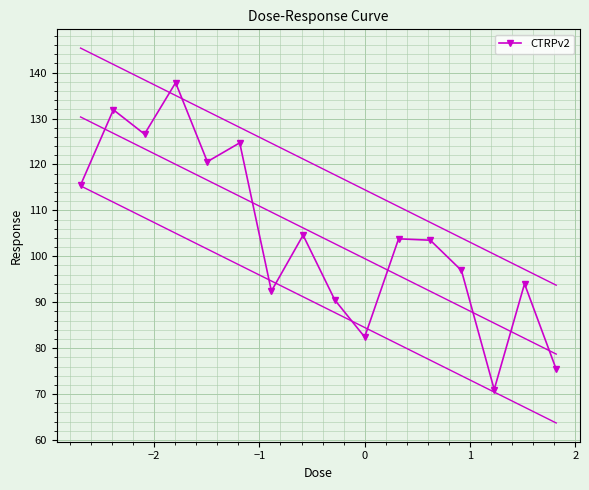

How many values exceed 103?

9